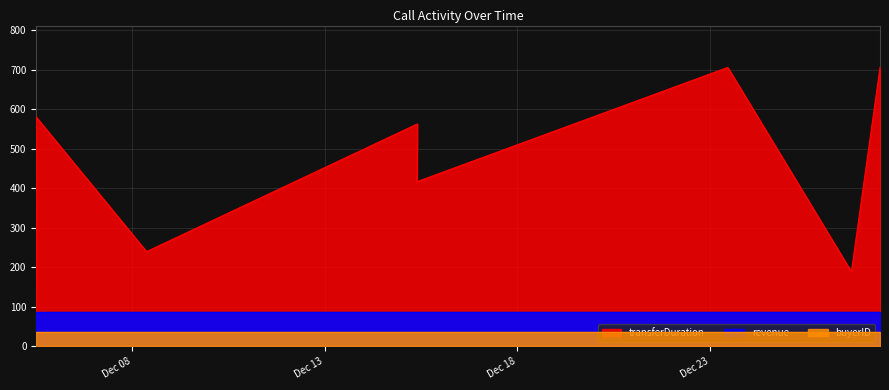

What is the label of the 5th point from the right?

2023-12-15 09:45:53